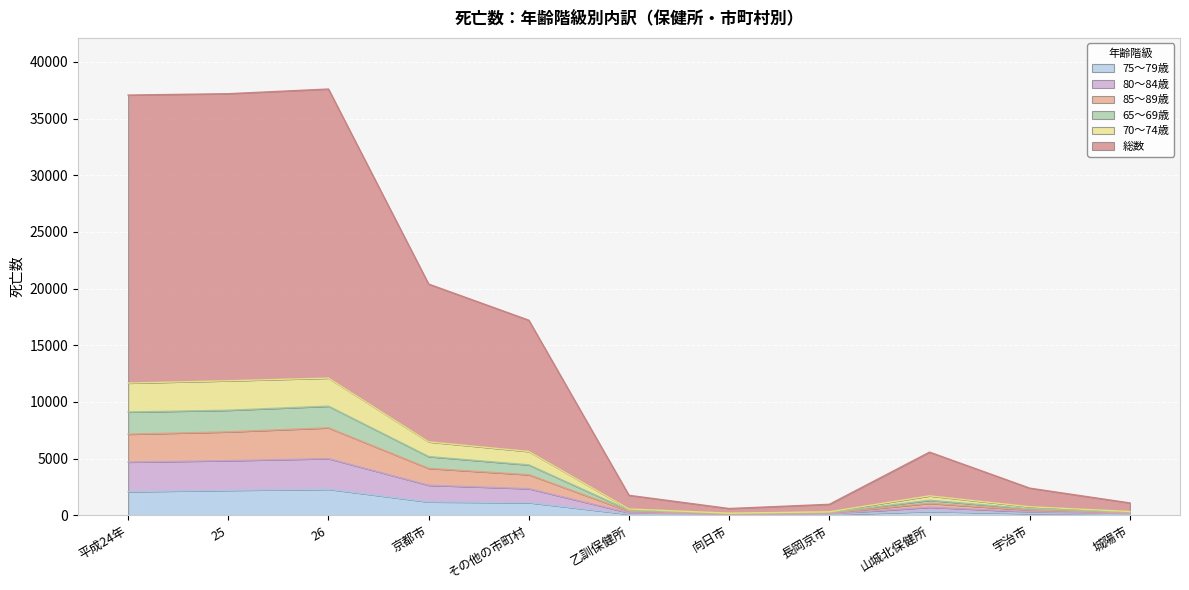

True or false: 80～84歳 and 総数 cross at least once.

False